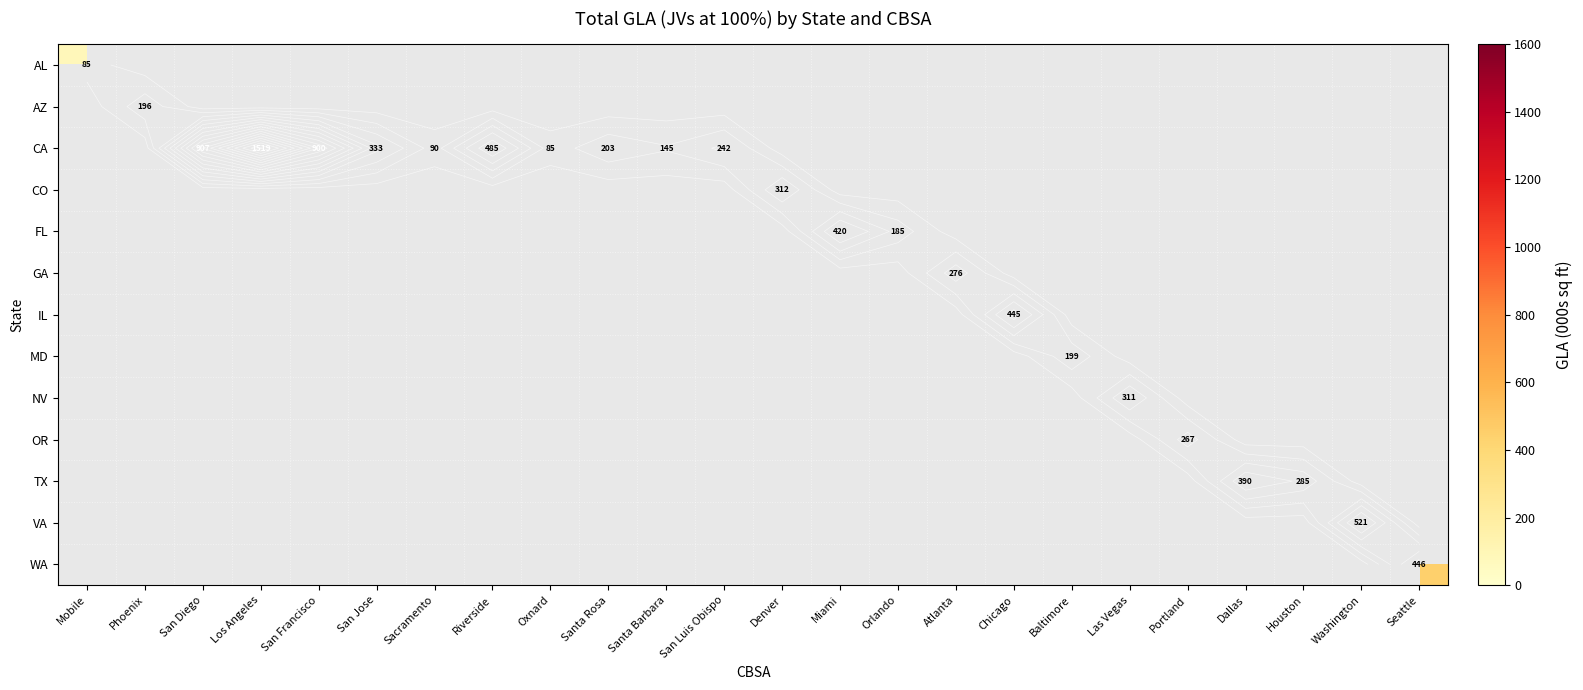

What is the maximum value shown in the chart?

1519.5